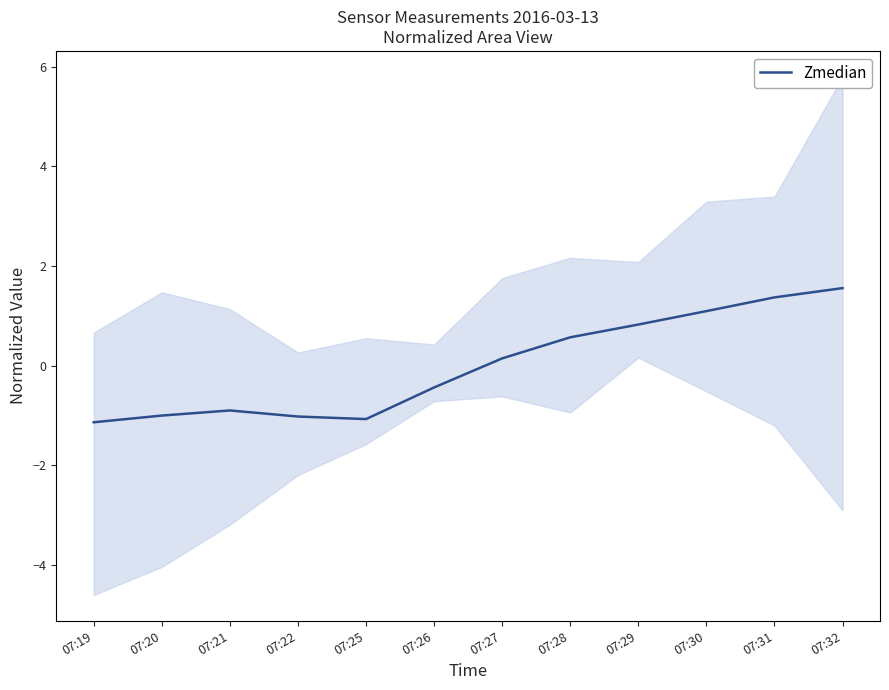

List the labels in order of value, smallest first.

07:19, 07:25, 07:22, 07:20, 07:21, 07:26, 07:27, 07:28, 07:29, 07:30, 07:31, 07:32